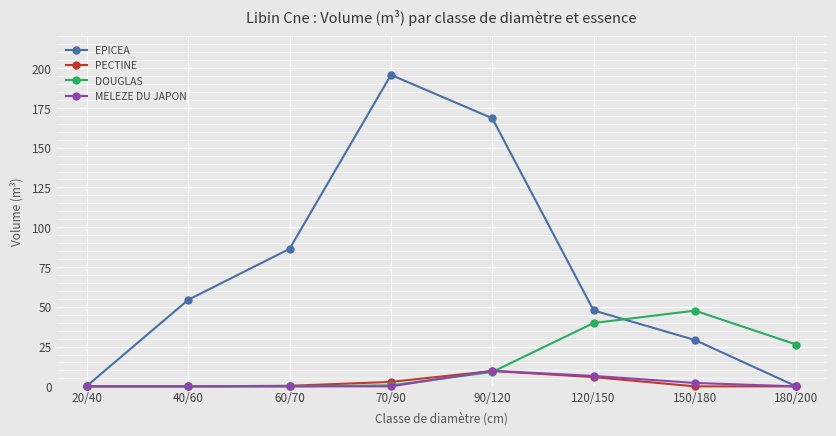

Which series changed the most between 70/90 and 180/200?

EPICEA